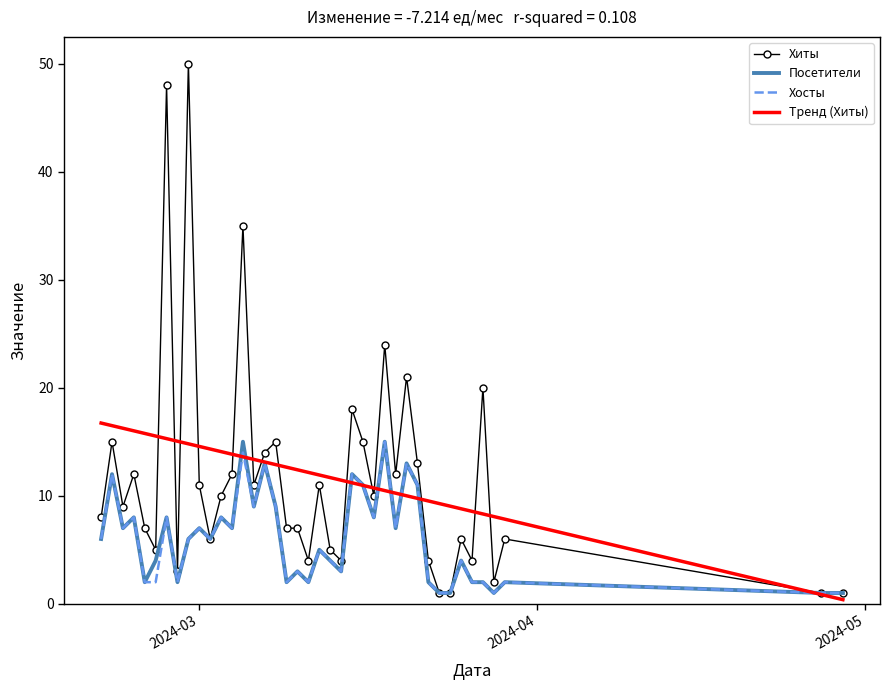

What is the difference between the maximum and minimum values in the Хосты series?

14.0